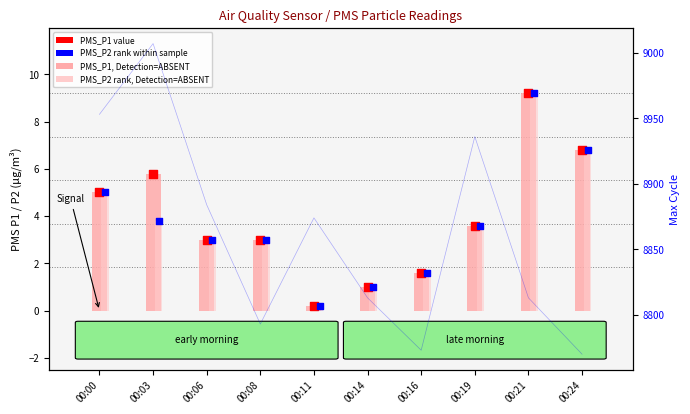

What is the total value across all series at 00:03?

19.2